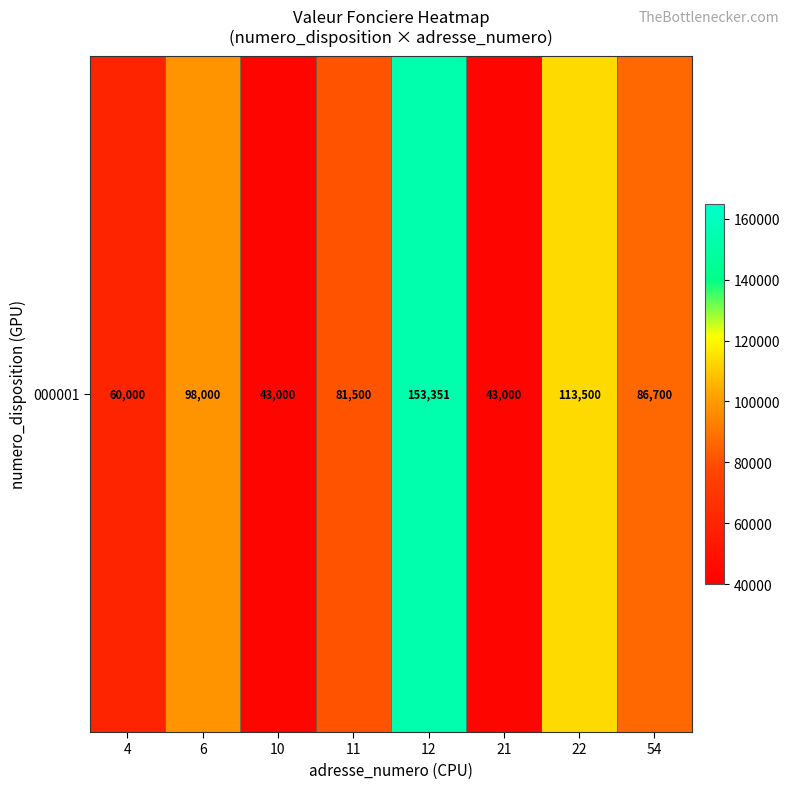

What is the change in value from 4 to 22?

+53500